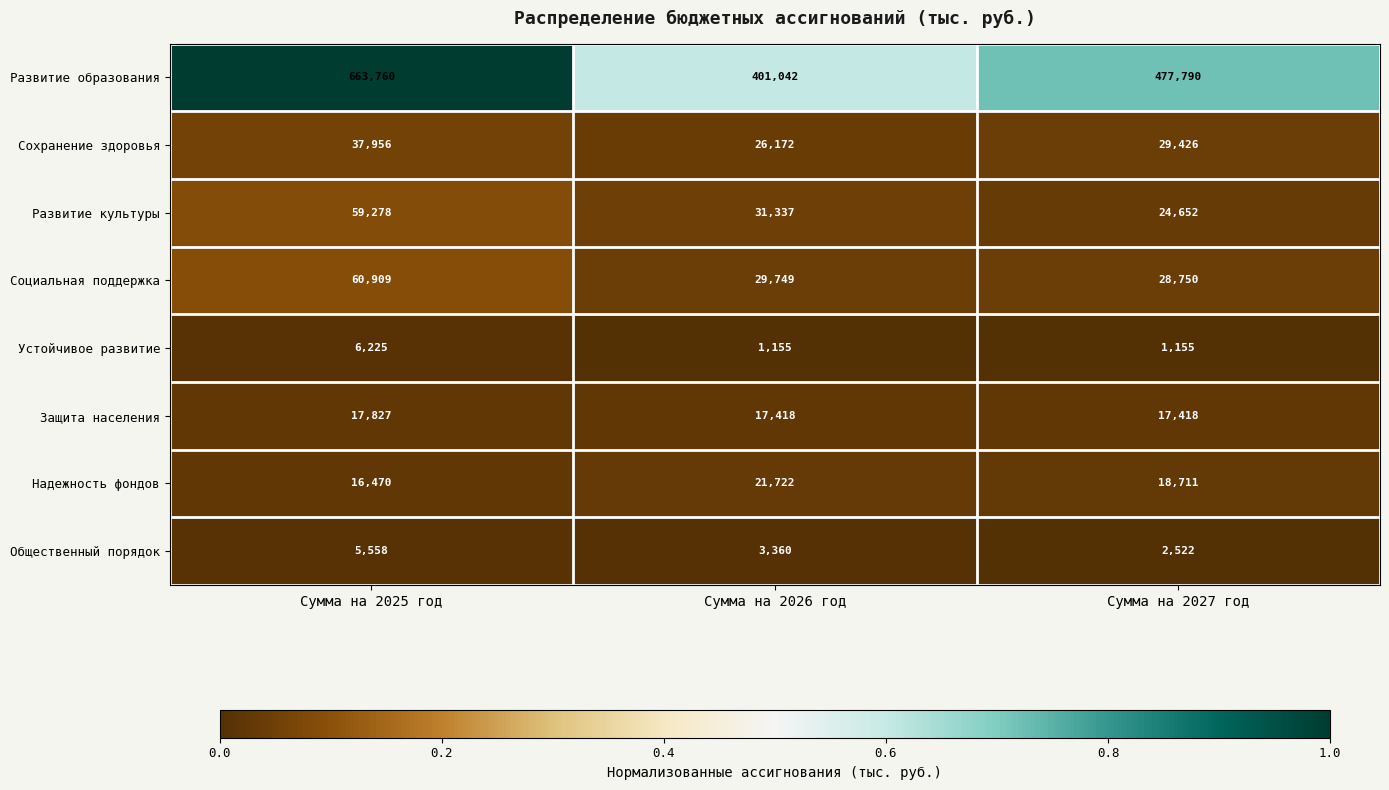

How many data points does each series have?

3